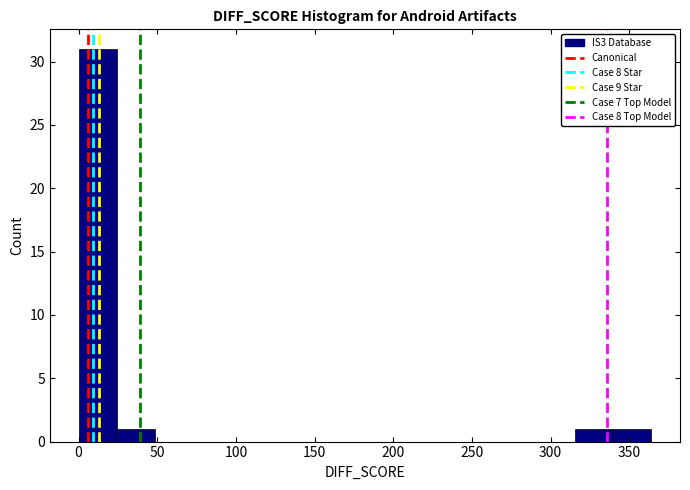

Over which range of the x-axis is the bar tallest?

0 to 25